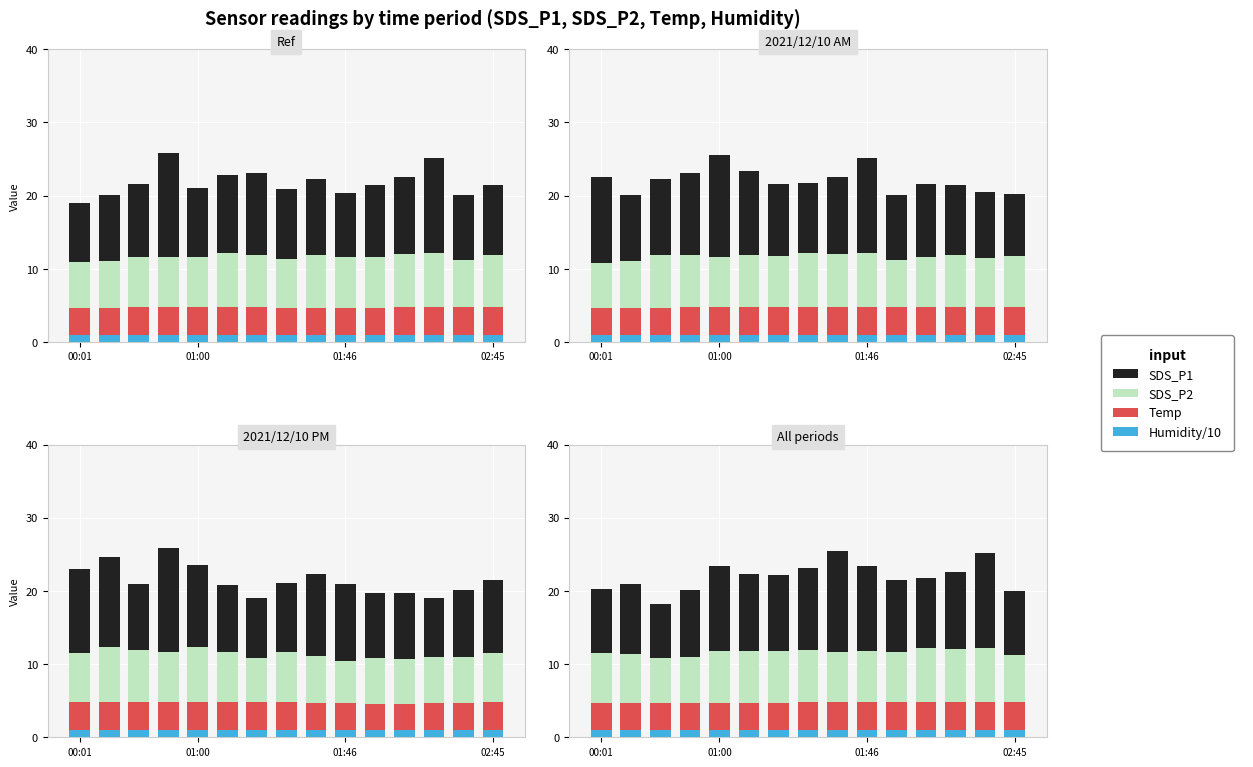

What is the highest value of the Humidity/10 series?

1.0